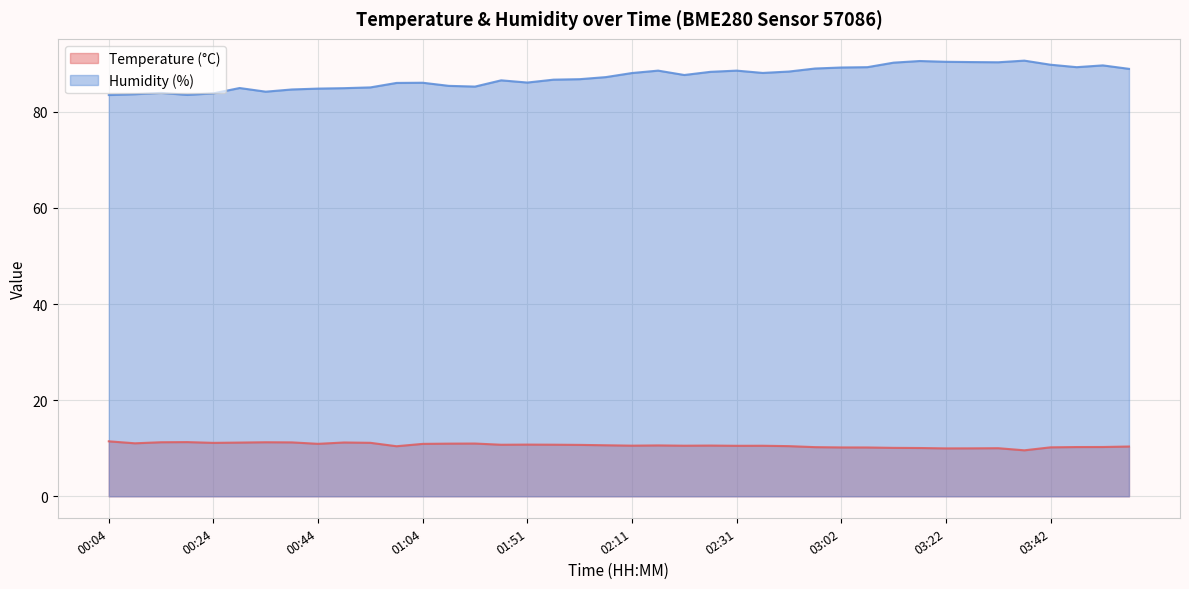

Which category has the lowest value across all series?

03:37